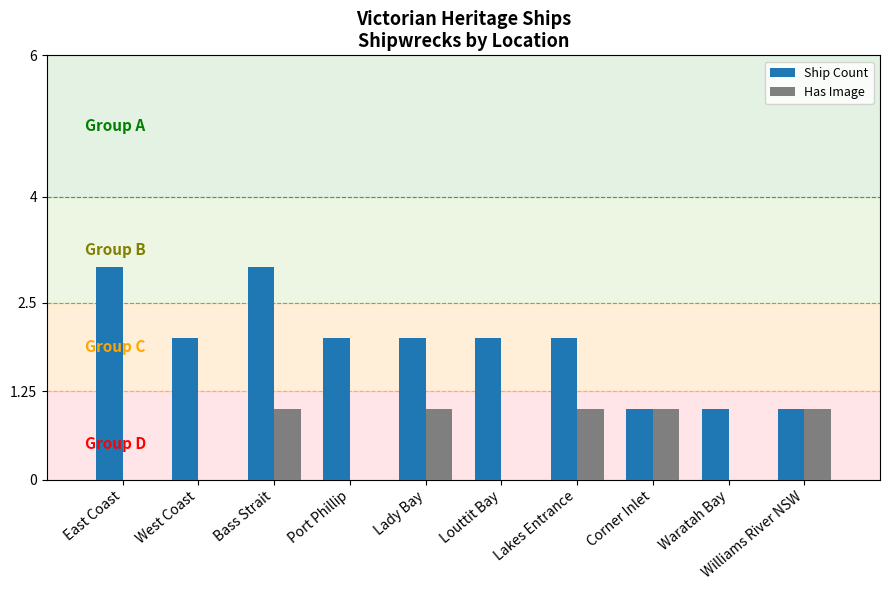

What is the sum of all Ship Count values?

19